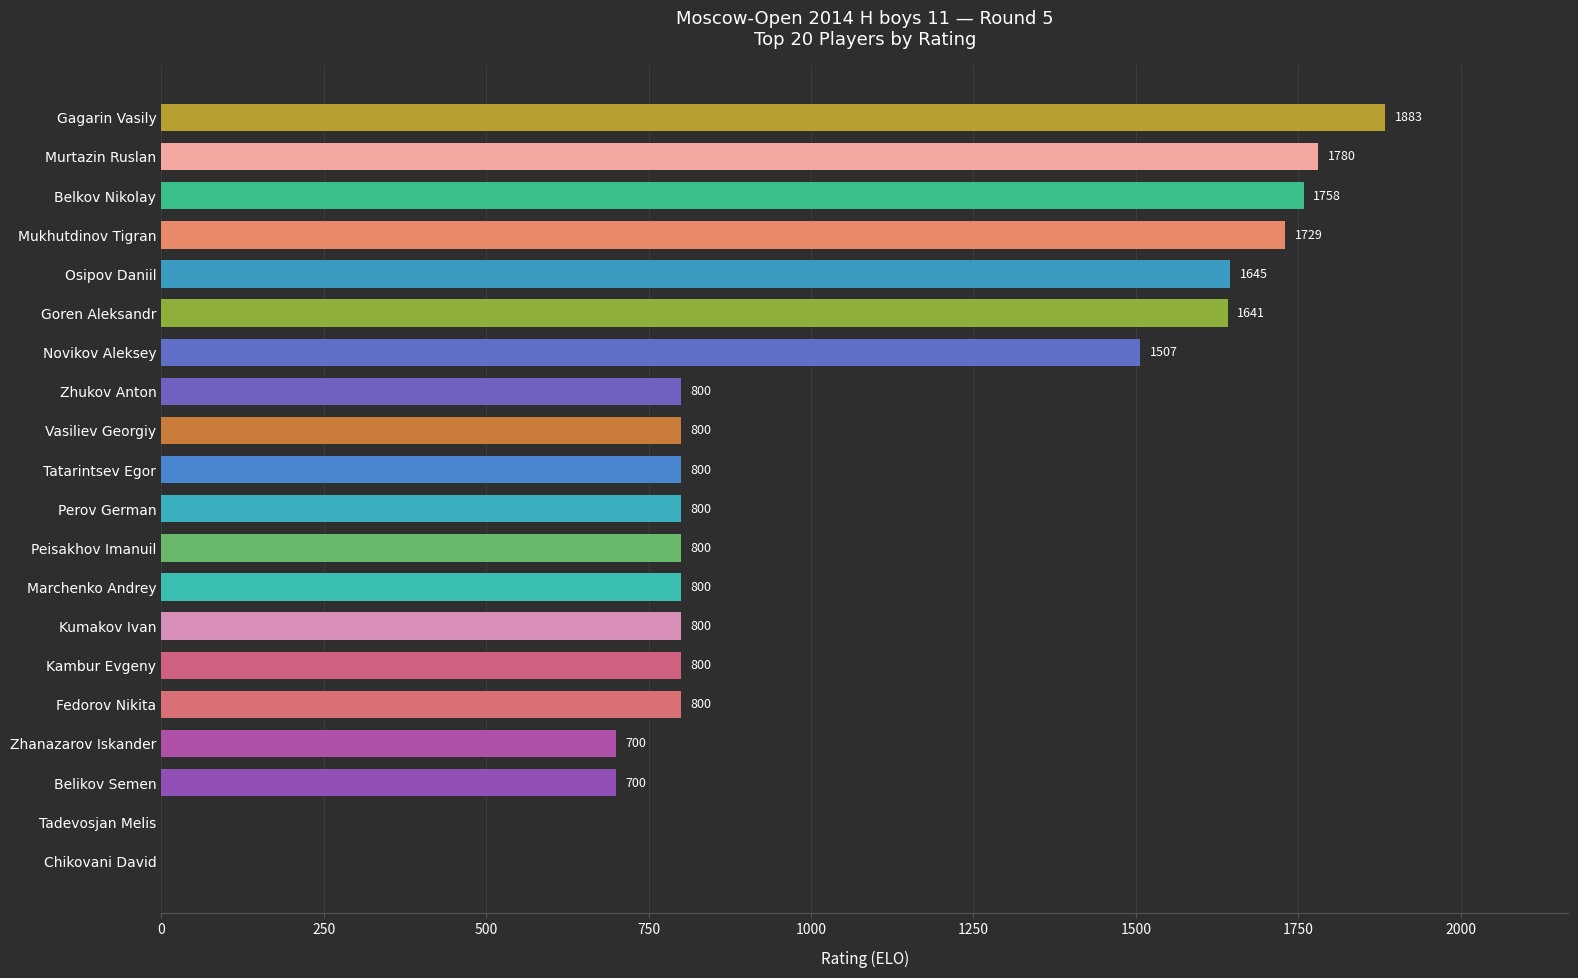

Reading top to bottom, list all the values displayed in this chart.

Gagarin Vasily=1883	Murtazin Ruslan=1780	Belkov Nikolay=1758	Mukhutdinov Tigran=1729	Osipov Daniil=1645	Goren Aleksandr=1641	Novikov Aleksey=1507	Zhukov Anton=800	Vasiliev Georgiy=800	Tatarintsev Egor=800	Perov German=800	Peisakhov Imanuil=800	Marchenko Andrey=800	Kumakov Ivan=800	Kambur Evgeny=800	Fedorov Nikita=800	Zhanazarov Iskander=700	Belikov Semen=700	Tadevosjan Melis=0	Chikovani David=0